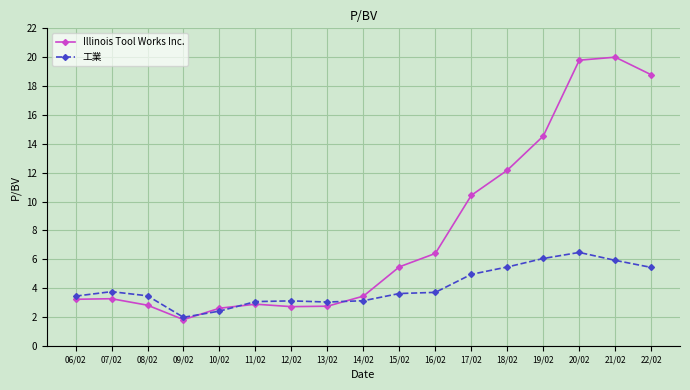

Where is the first local minimum for Illinois Tool Works Inc.?

09/02